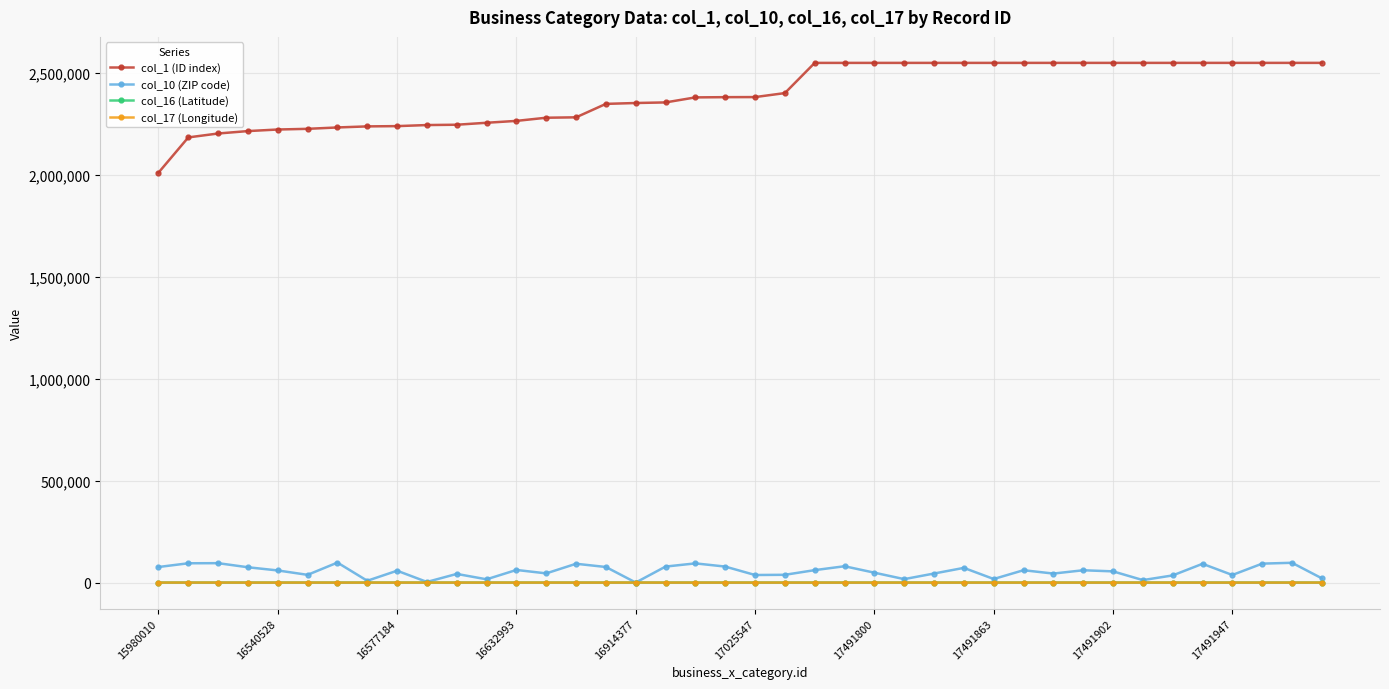

True or false: col_1 (ID index) and col_10 (ZIP code) intersect in this chart.

False